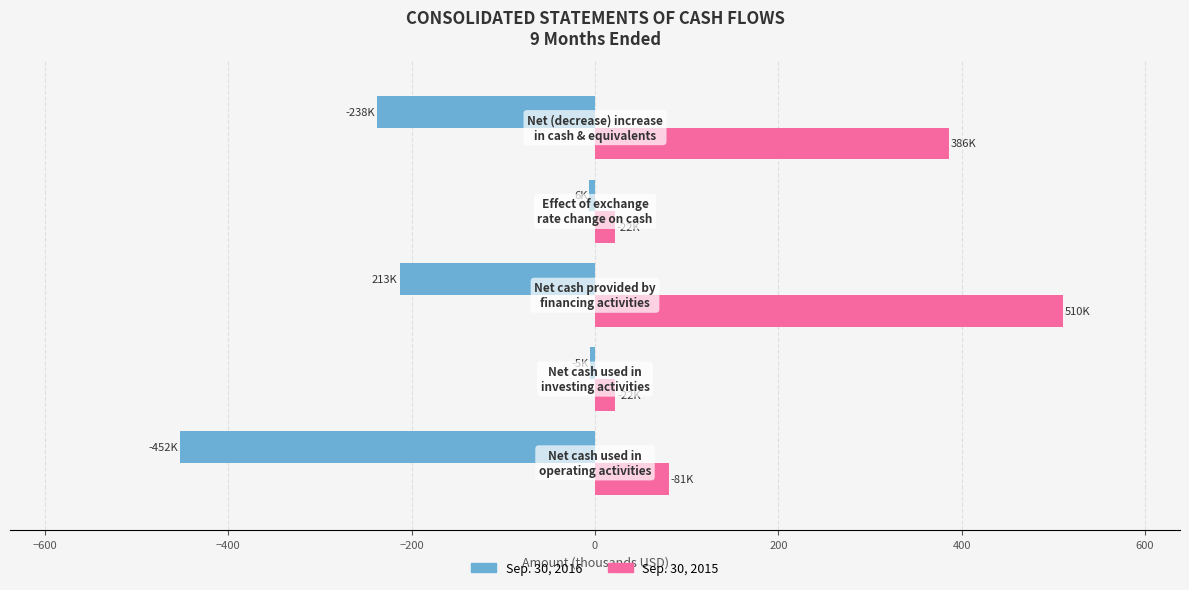

List the series in order of their overall mean, highest first.

Sep. 30, 2015, Sep. 30, 2016